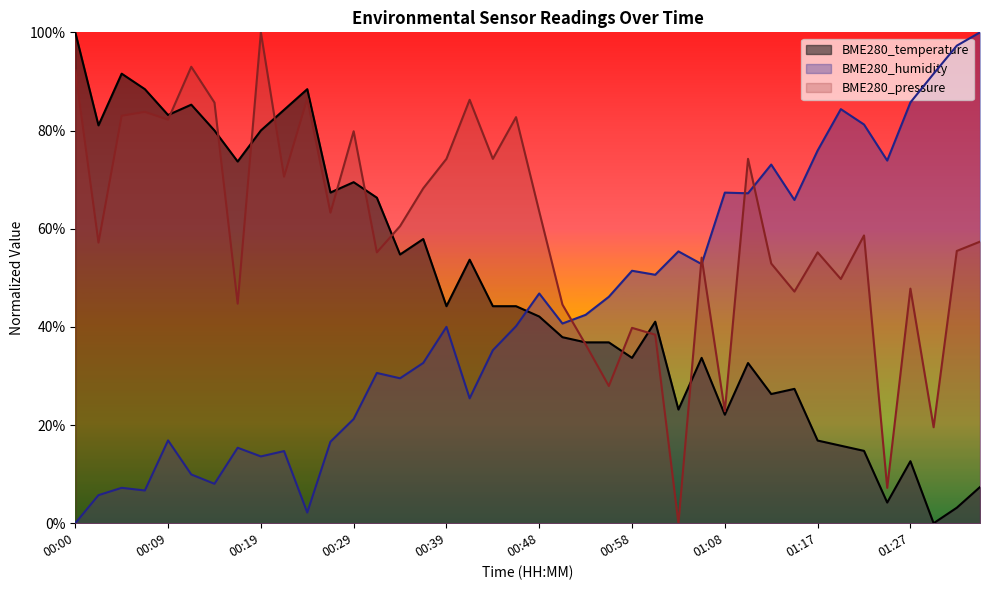

True or false: BME280_temperature and BME280_pressure intersect in this chart.

True